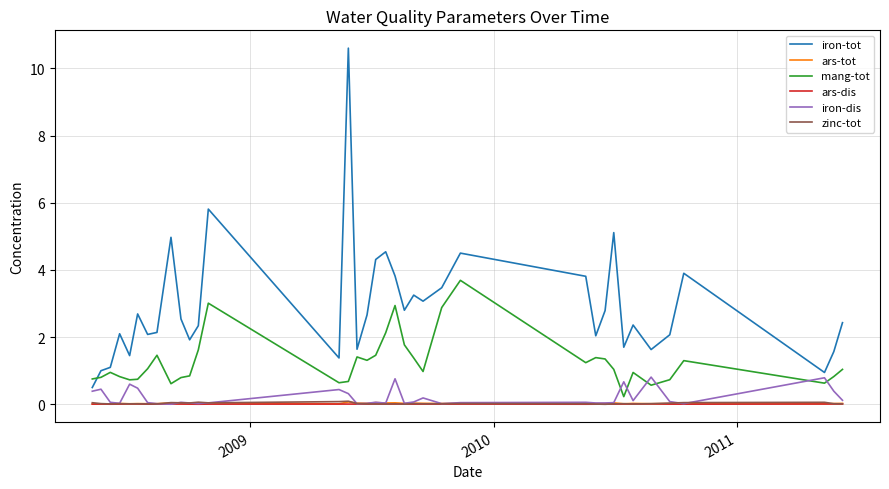

Which series has the widest spread of values?

iron-tot